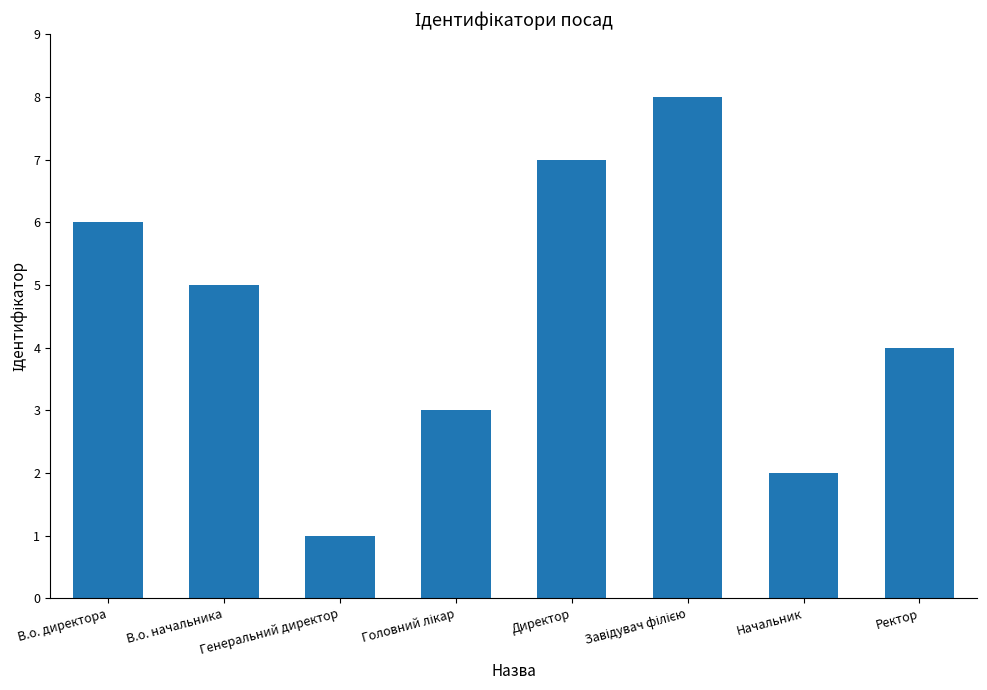

Where is the data nearest to the value 4?

Ректор